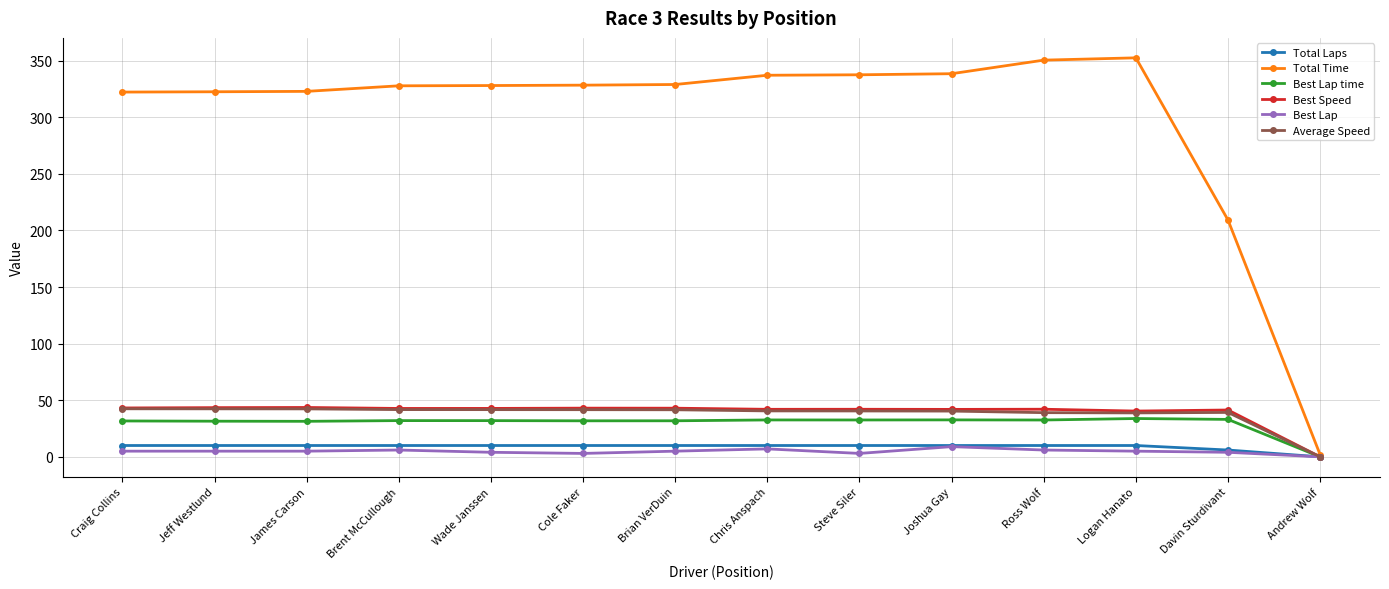

What is the greatest value displayed?

352.6